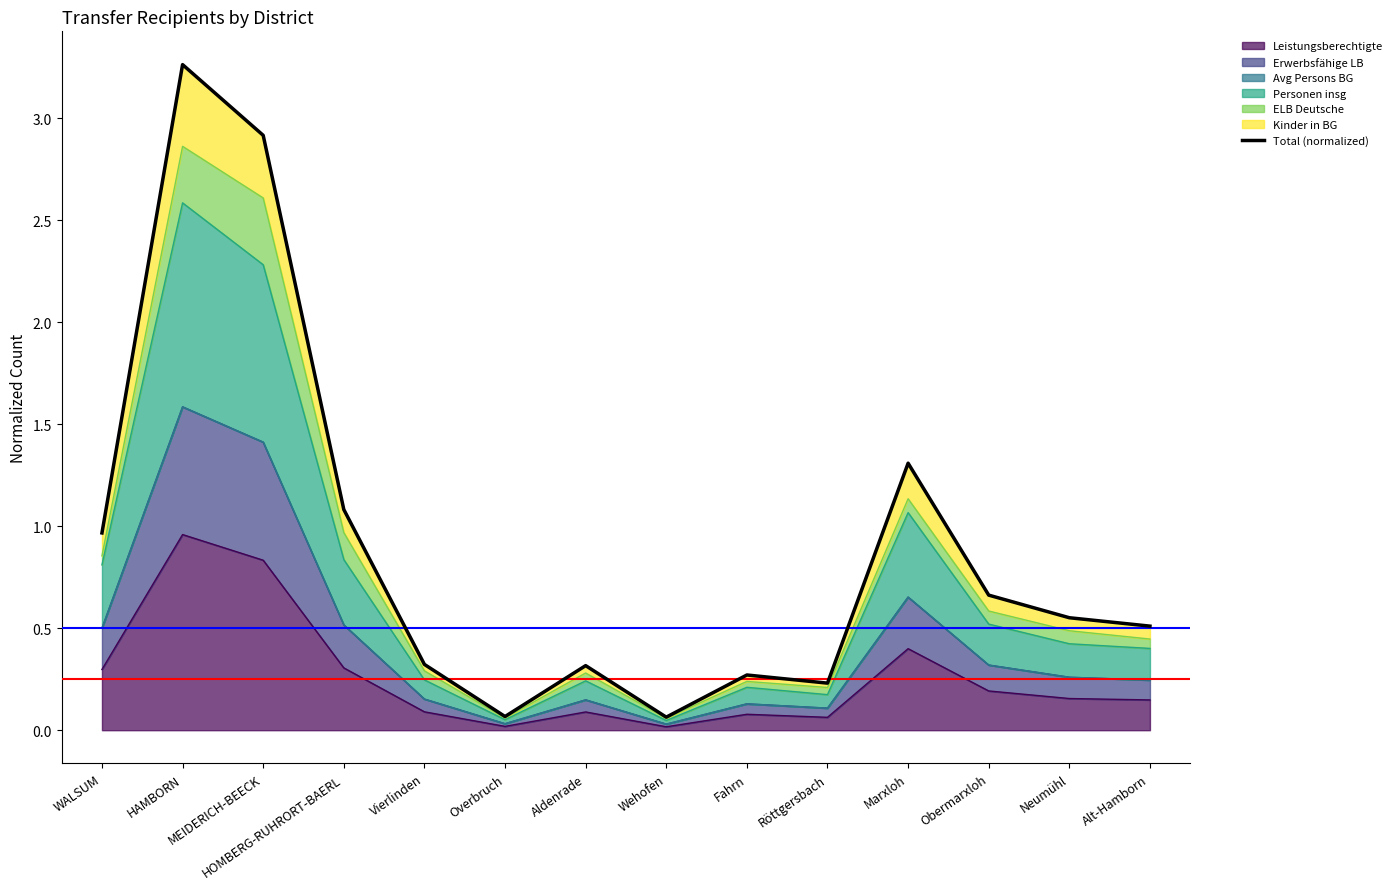

At which category does the data reach its first local valley?

Overbruch